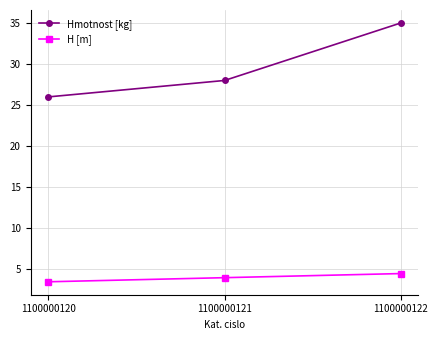

Is it true that H [m] equals 5.6 at 1100000120?

False